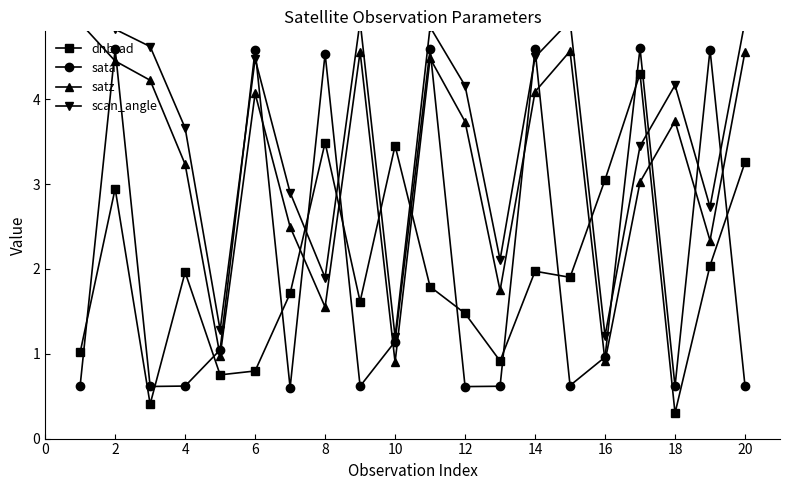

The sata series shows 0.6 at 20. True or false?

True